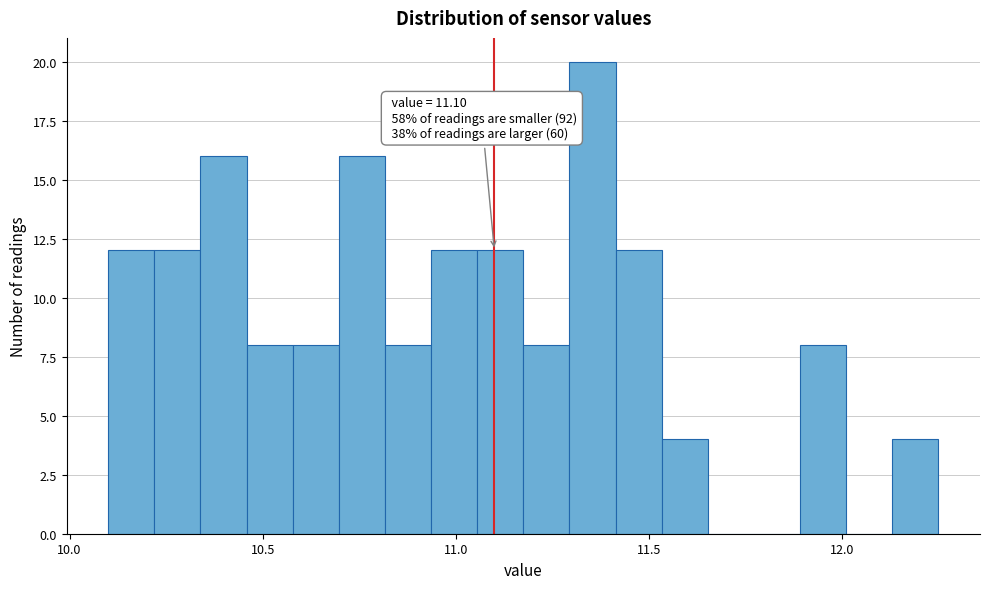

Read against the x-axis, roughly where is the centre of the tallest bar?

11.35